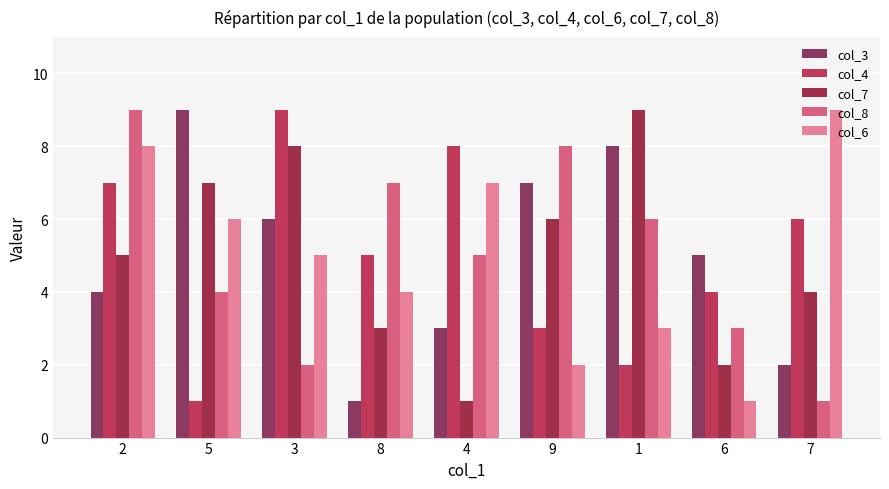

What is the label of the 2nd bar from the left?

5